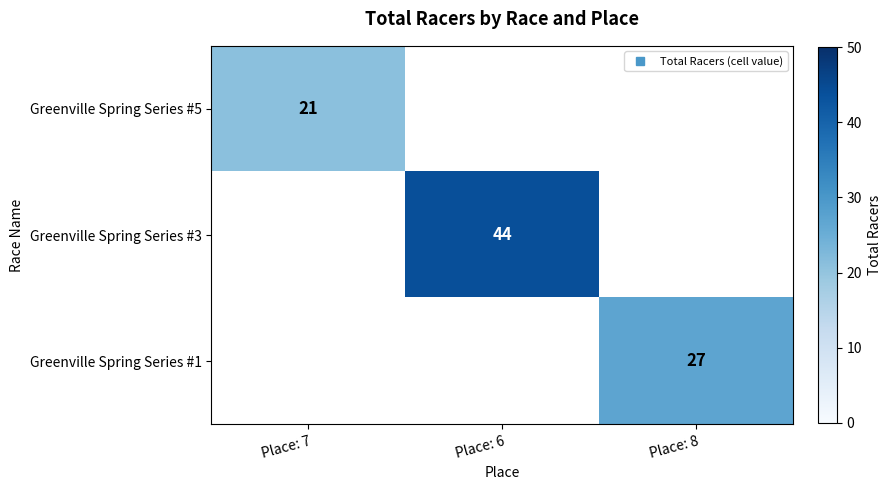

At which category does the chart reach its peak across all series?

Place: 6